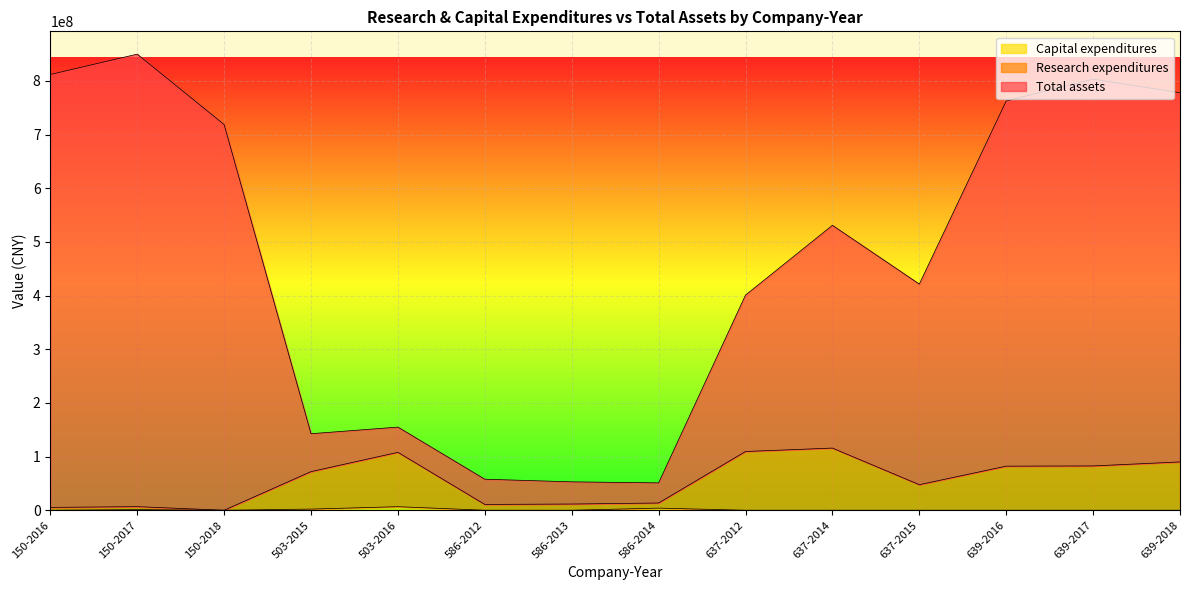

What is the value of the Research expenditures point at the 7th from the left?

11576000.0